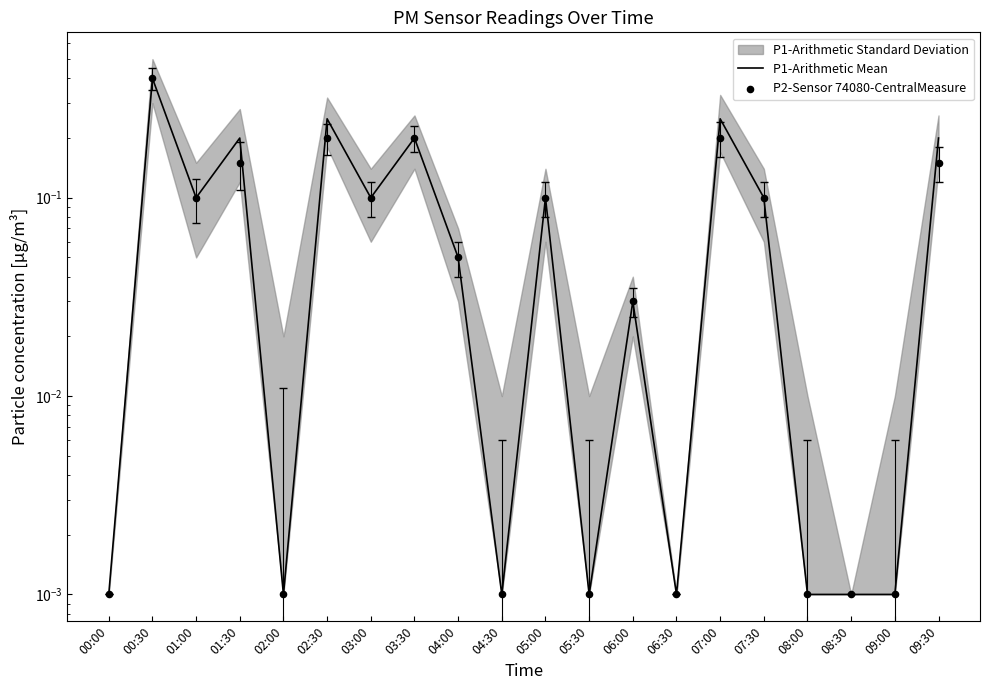

At which category is the sum across all series the highest?

00:30